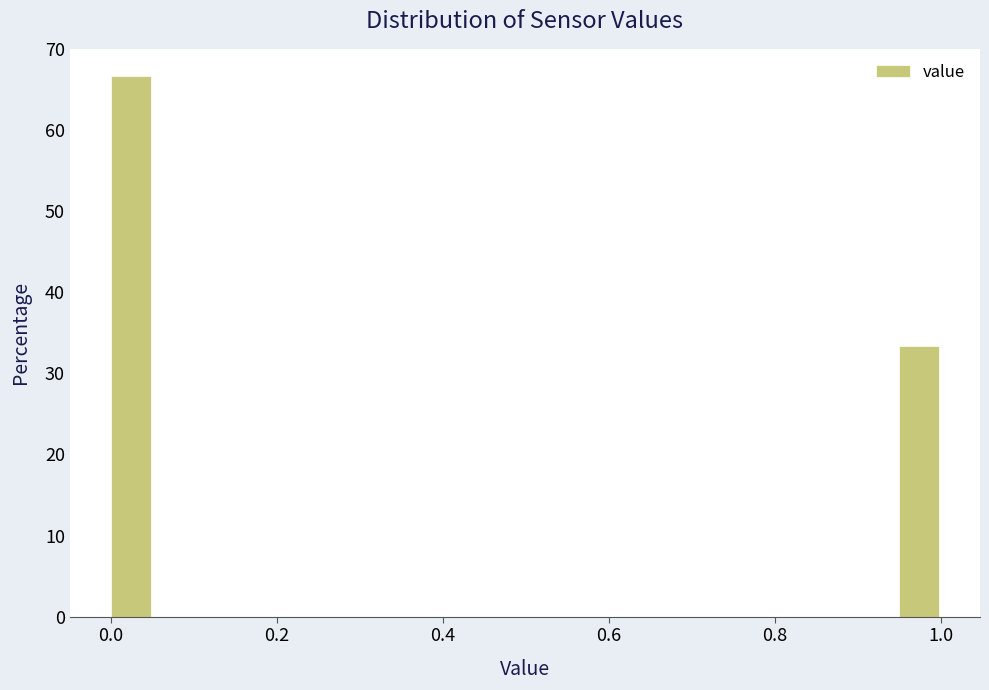

Read against the x-axis, roughly where is the centre of the tallest bar?

0.02